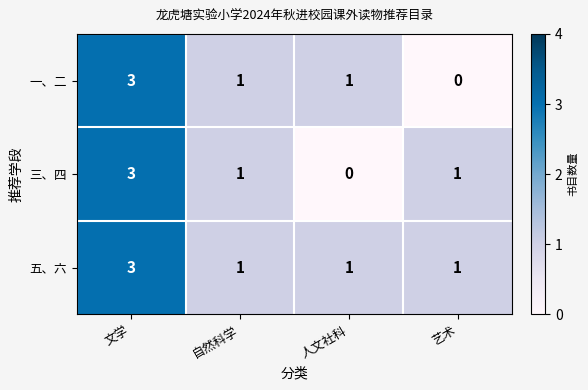

Is it true that 三、四 equals 1 at 艺术?

True